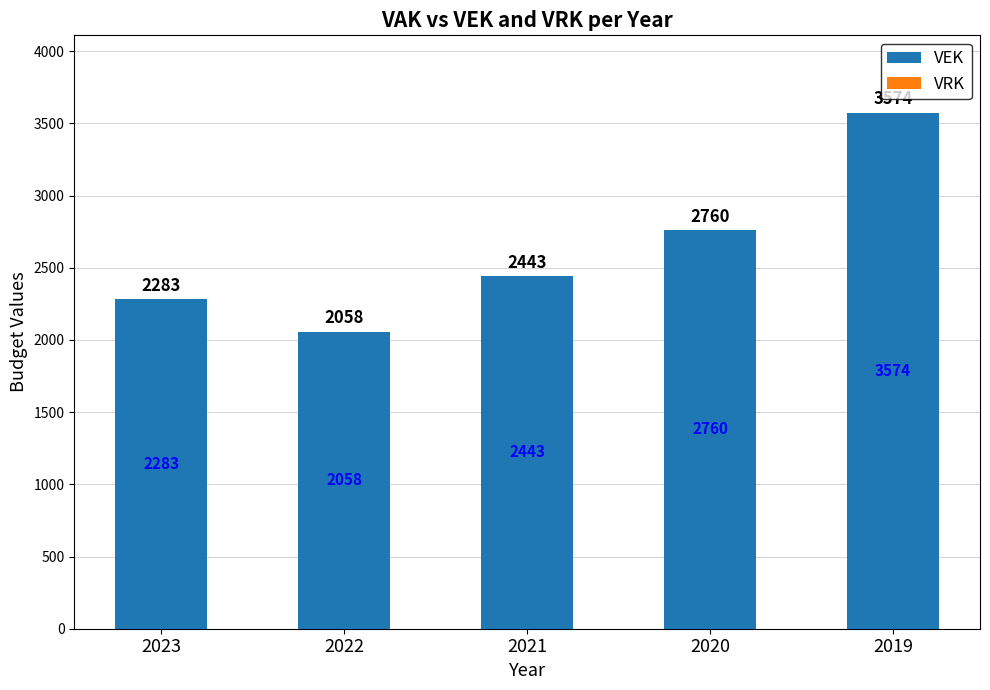

What is the value of the 1st bar from the left?

2283